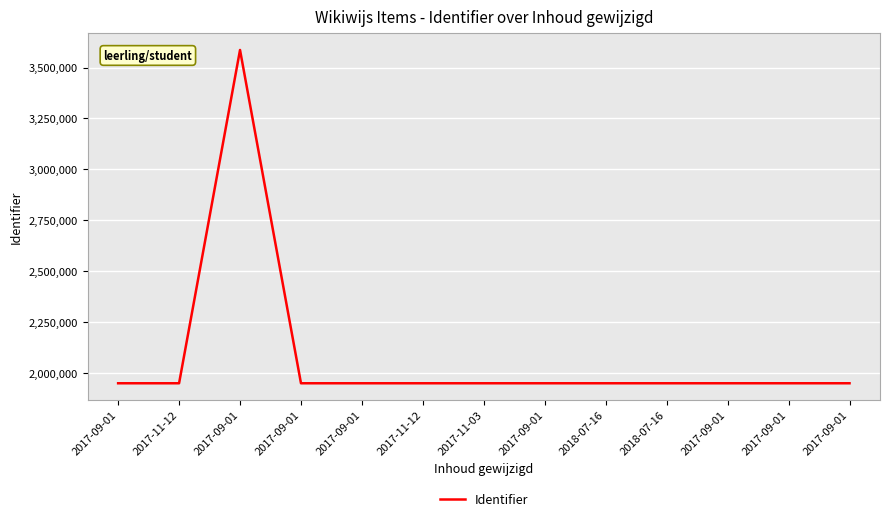

What is the label of the 4th point from the left?

2017-09-01